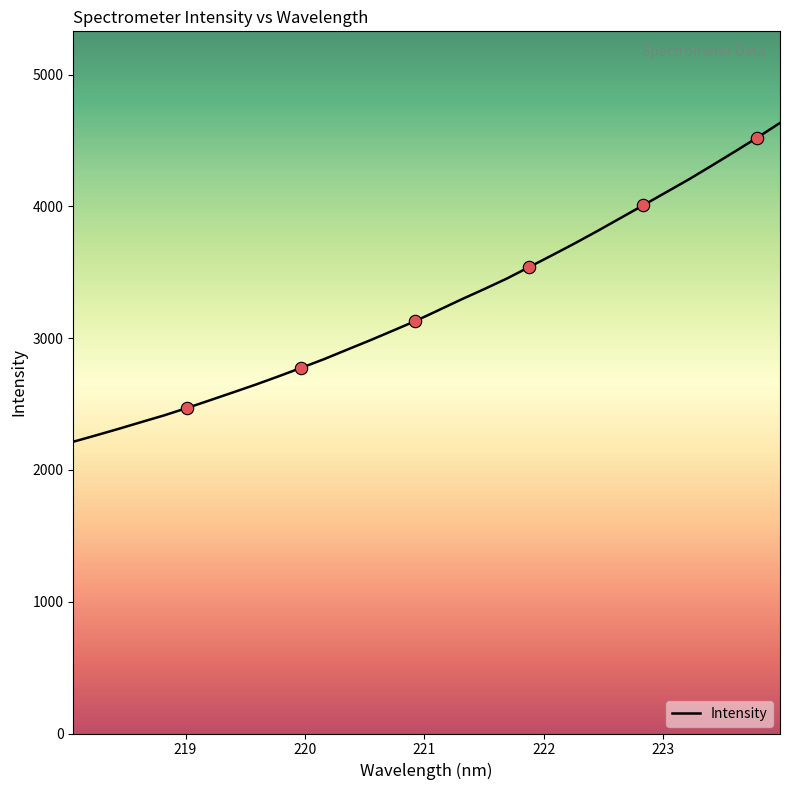

What is the difference between the maximum and minimum values?

2419.6